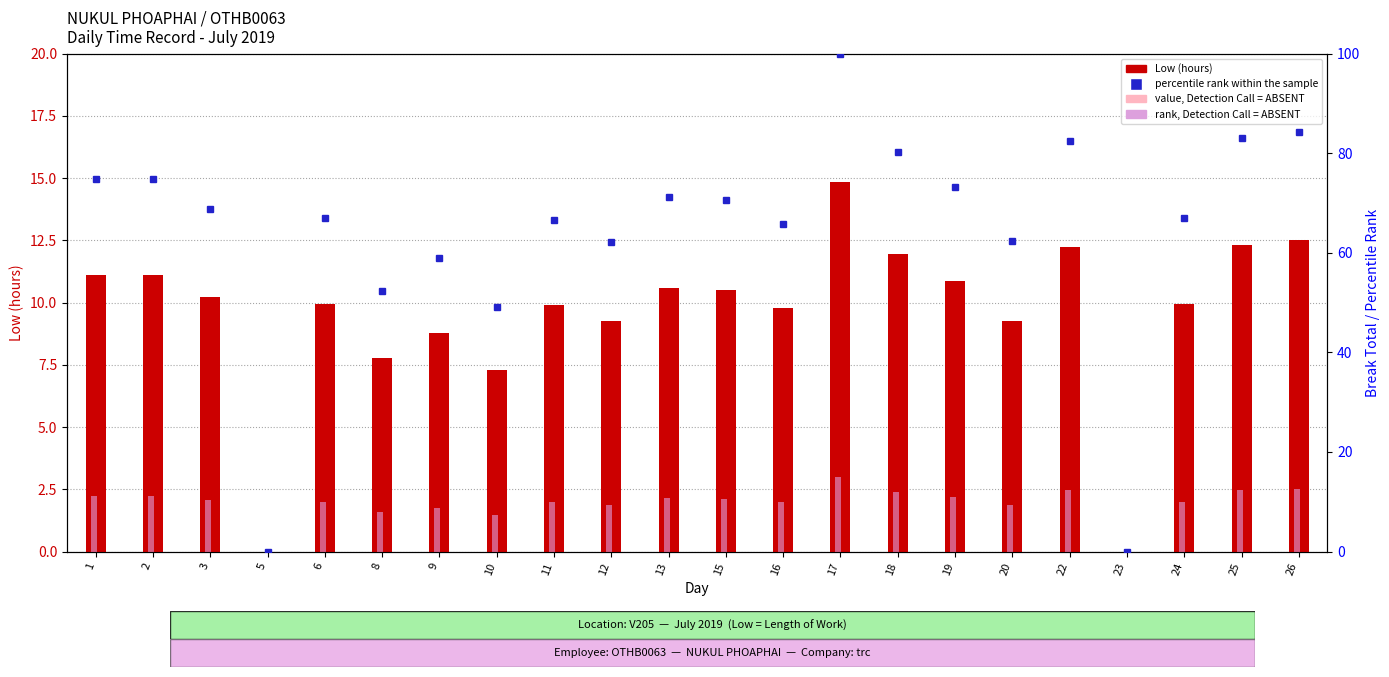

Which label corresponds to the largest value in the chart?

17